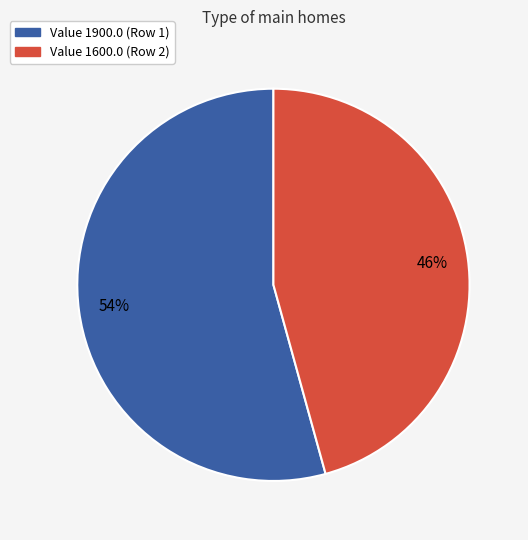

To the nearest percent, what percentage of the pie is Value 1900.0 (Row 1)?

54%